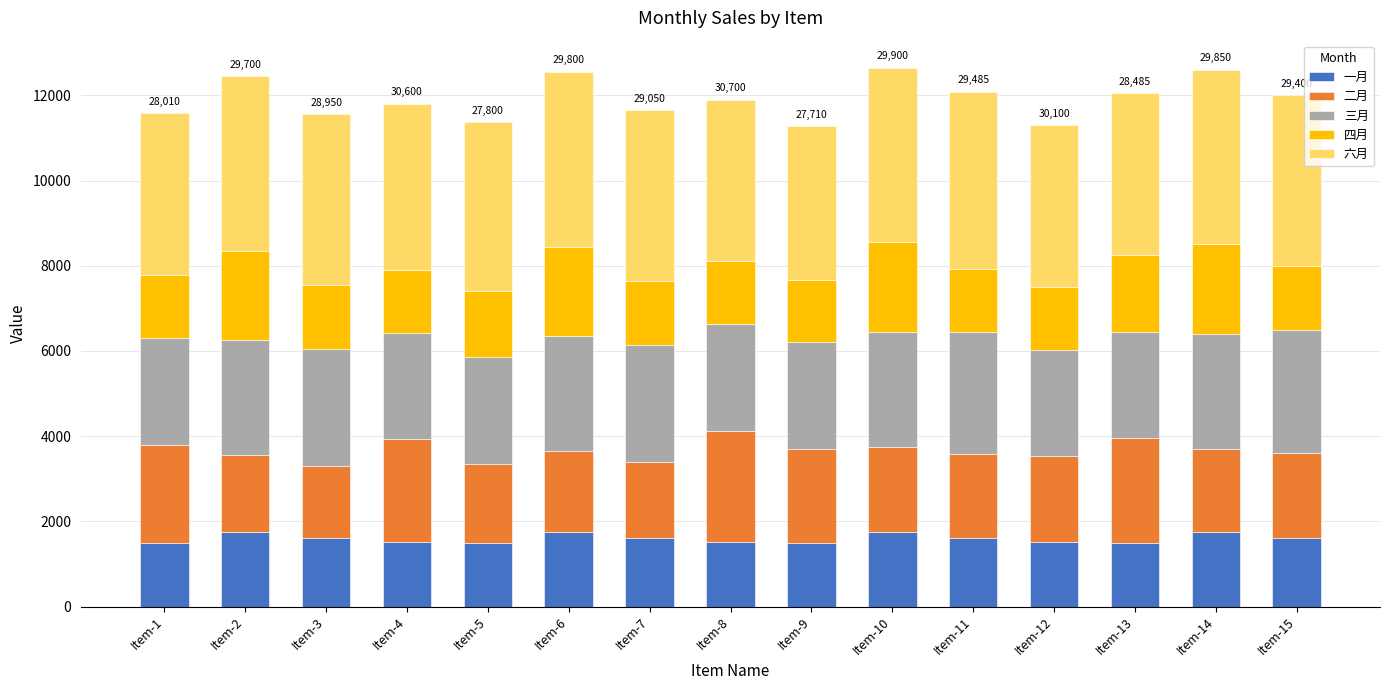

What is the minimum value for 一月?

1500